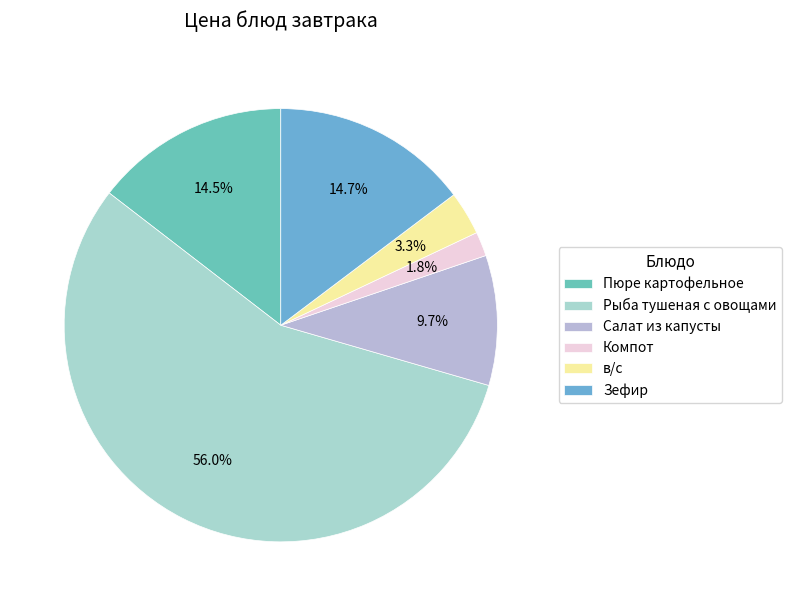

Does в/с represent more than half of the total?

No